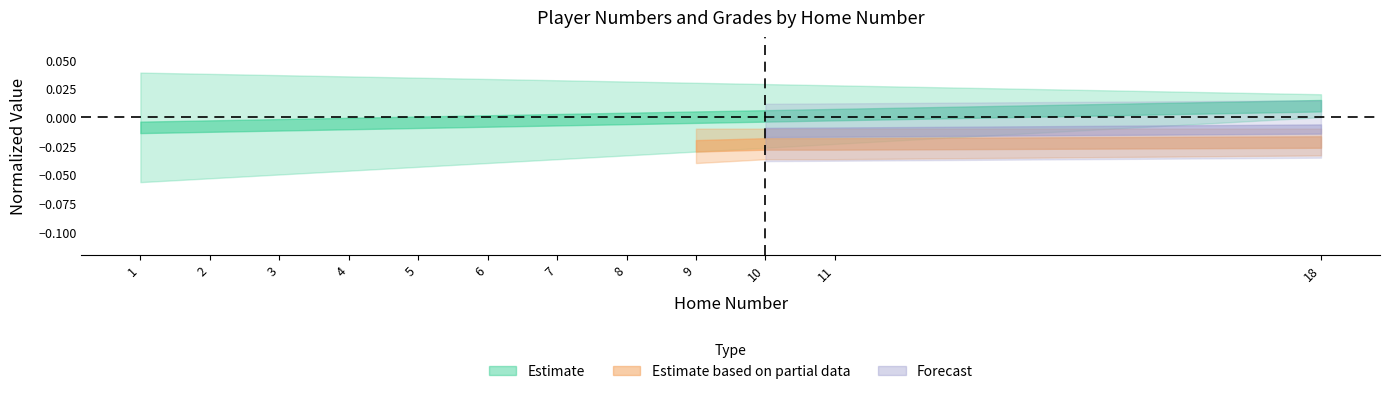

The value at 7 is -0.0. True or false?

True